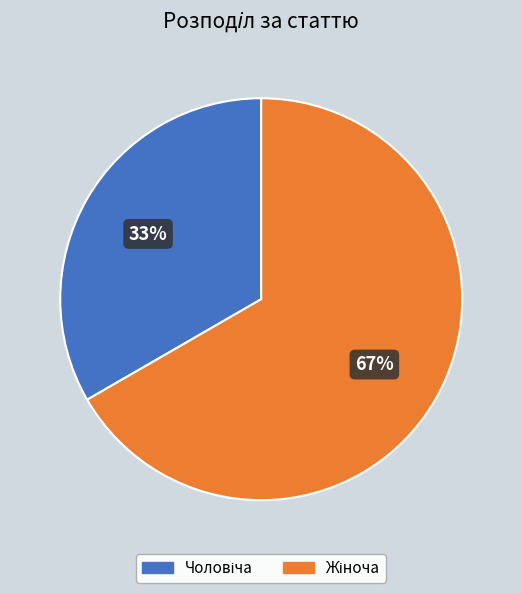

Is there a majority slice in this chart?

Yes